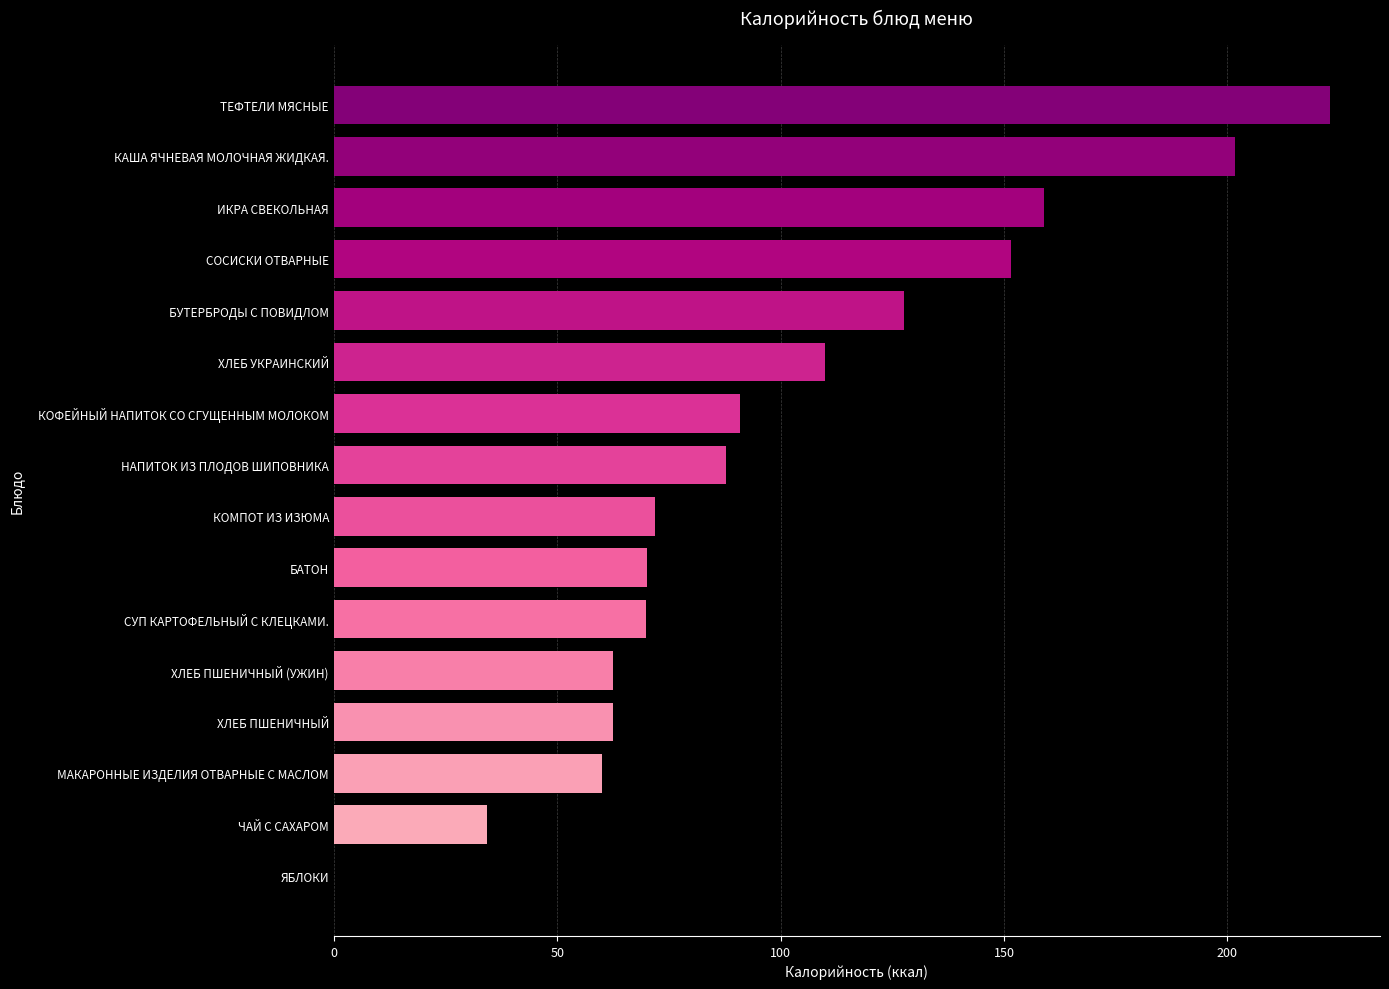

At which category does the chart reach its peak across all series?

ТЕФТЕЛИ МЯСНЫЕ